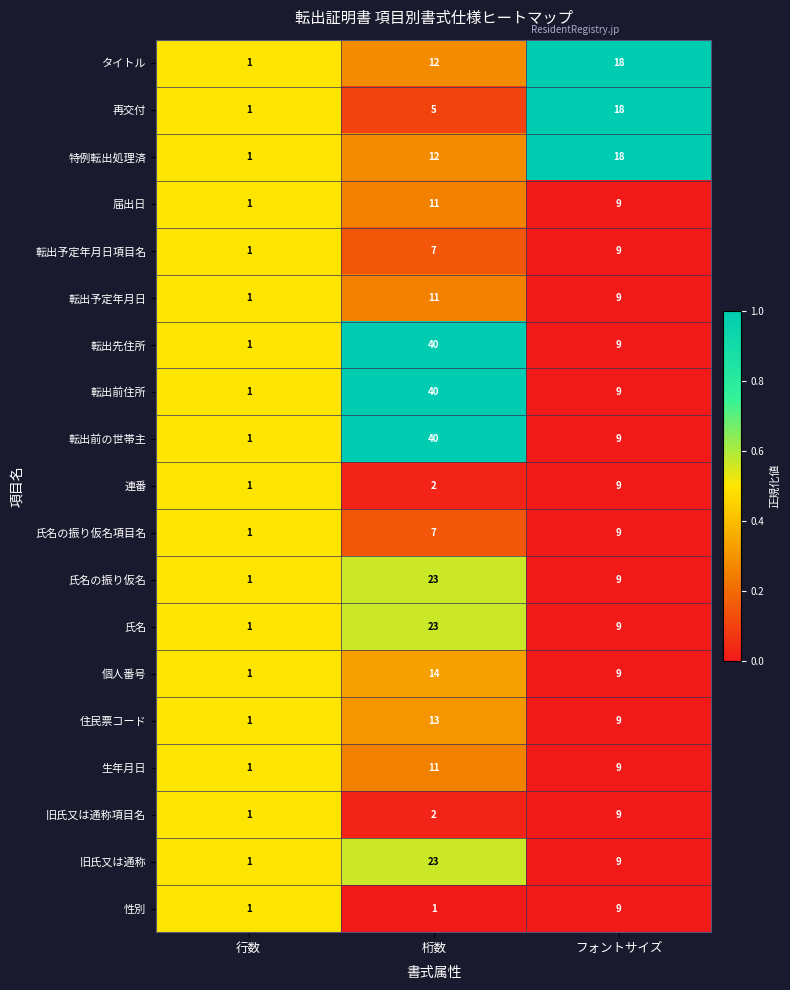

Is it true that 旧氏又は通称 equals 2 at 行数?

False